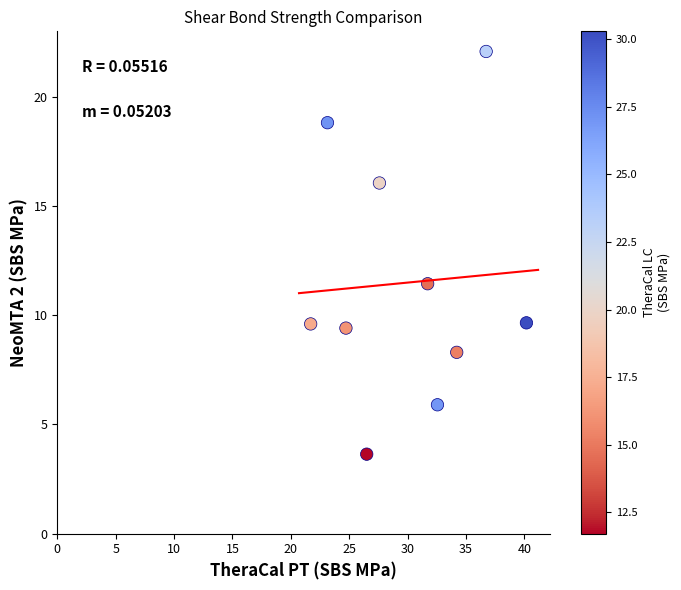

What Y value in the scatter plot is closest to 12?

11.4